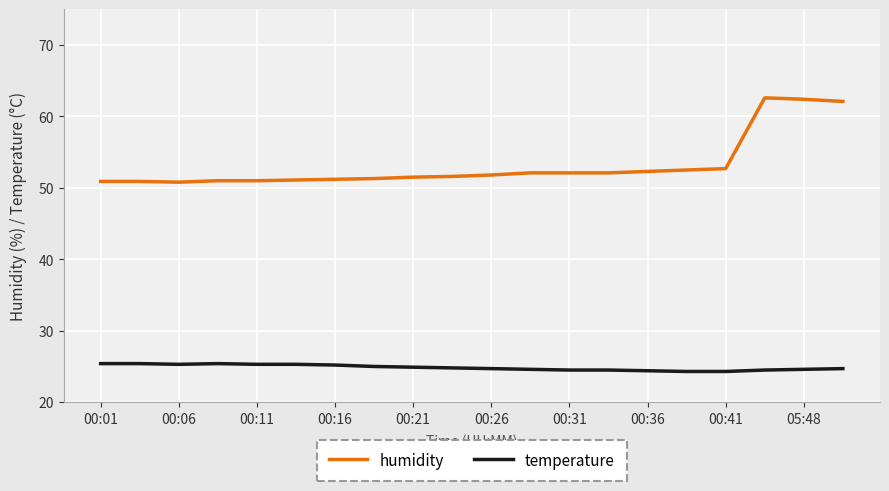

What is the maximum value for temperature?

25.4